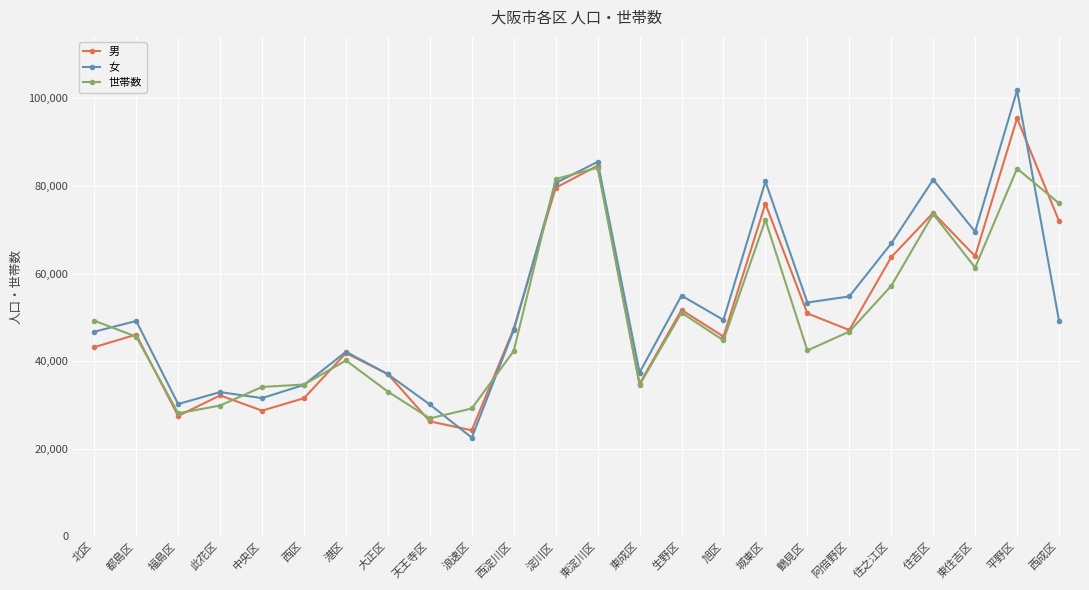

Where is the first local minimum for 女?

福島区